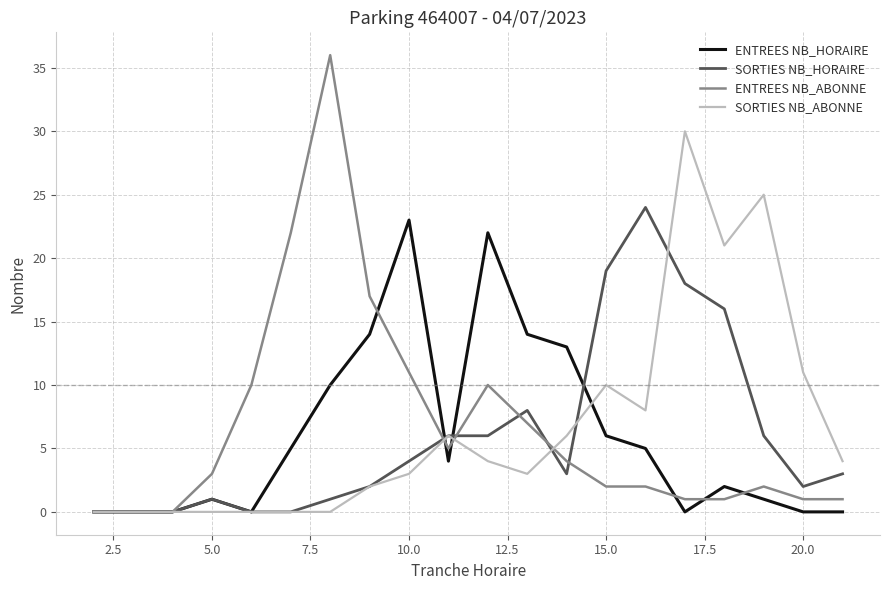

Which series has the largest range (max minus min)?

ENTREES NB_ABONNE